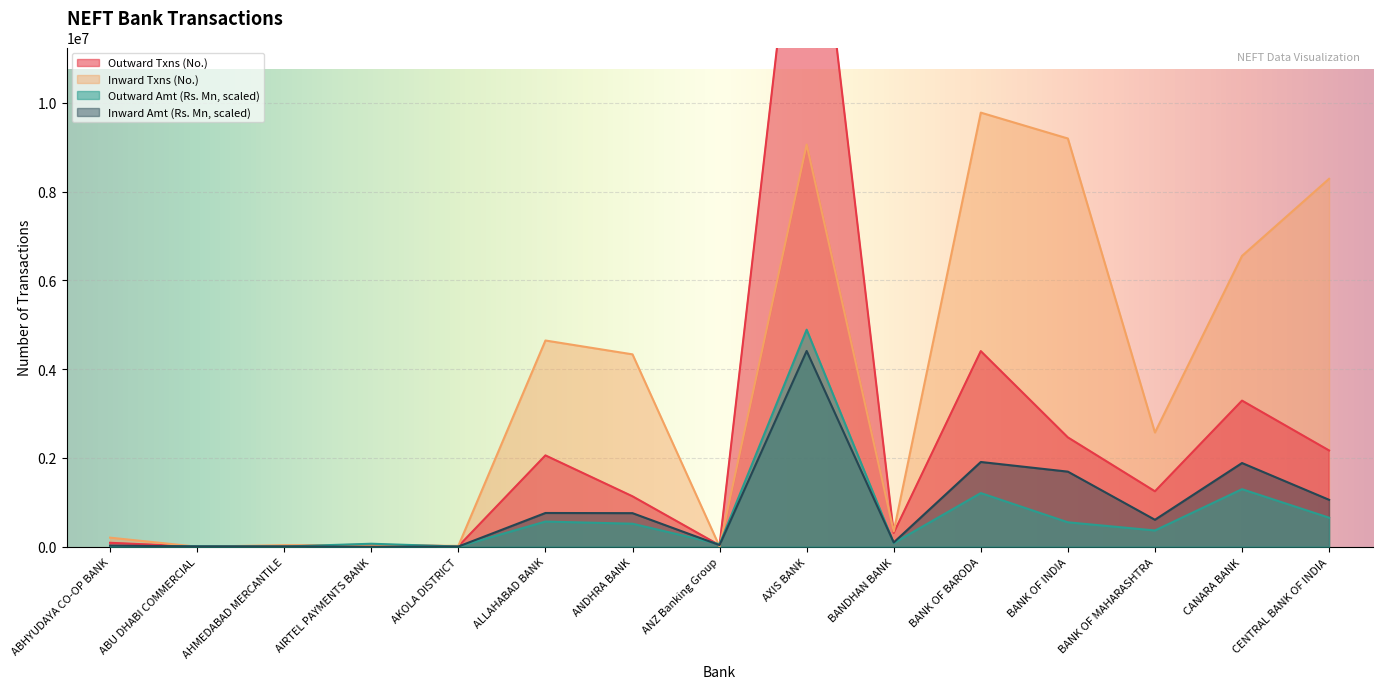

Between ANZ Banking Group and AXIS BANK, which series saw the biggest shift?

Outward Txns (No.)